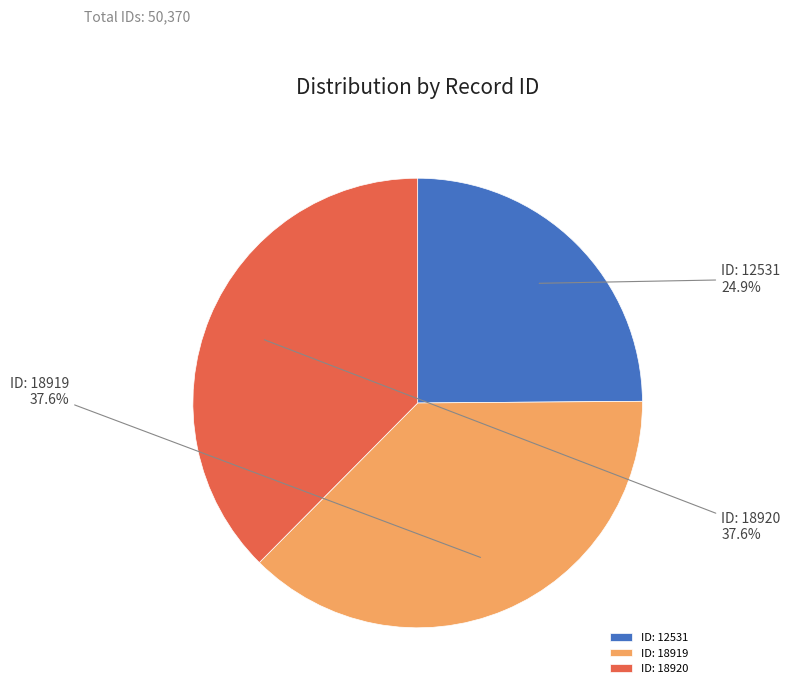

How much of the chart is everything except ID: 12531?

75.1%